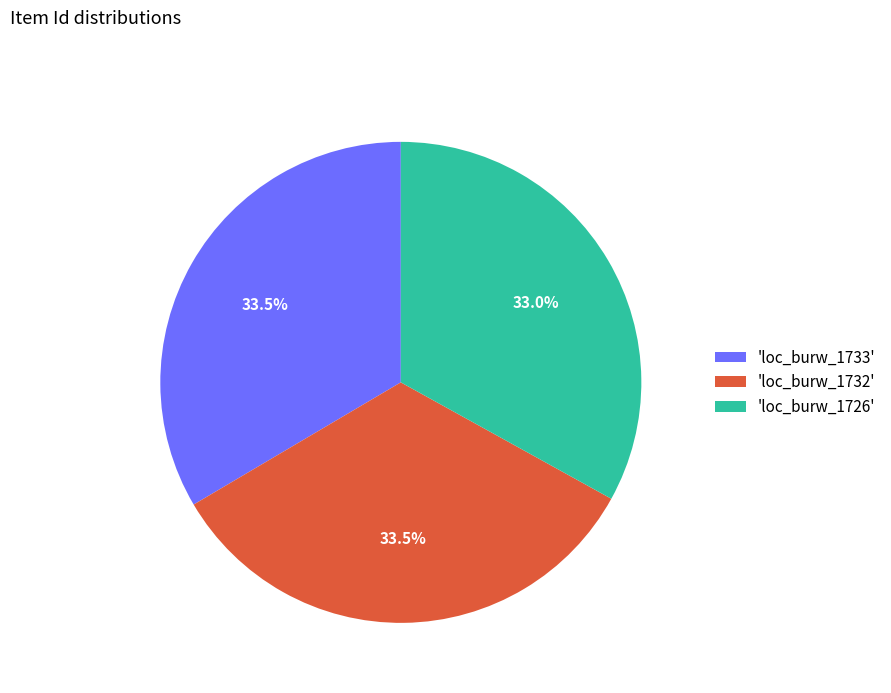

Does 'loc_burw_1733' represent more than half of the total?

No